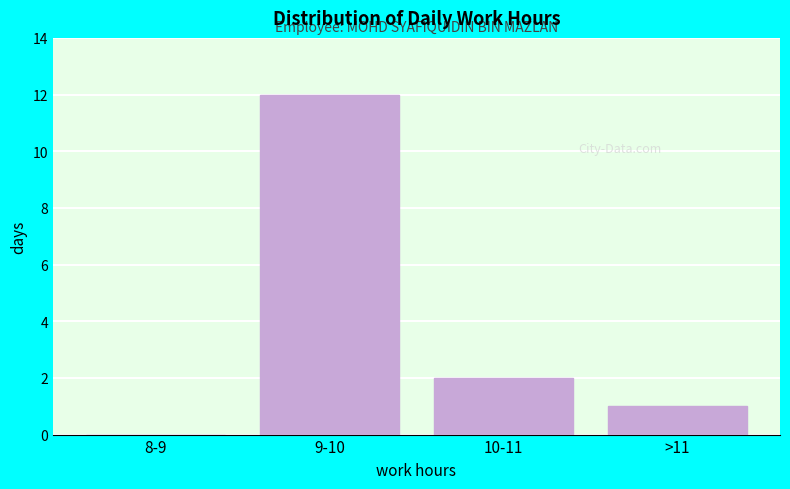

Reading left to right, transcribe all the data shown in this chart.

8-9=0	9-10=12	10-11=2	>11=1